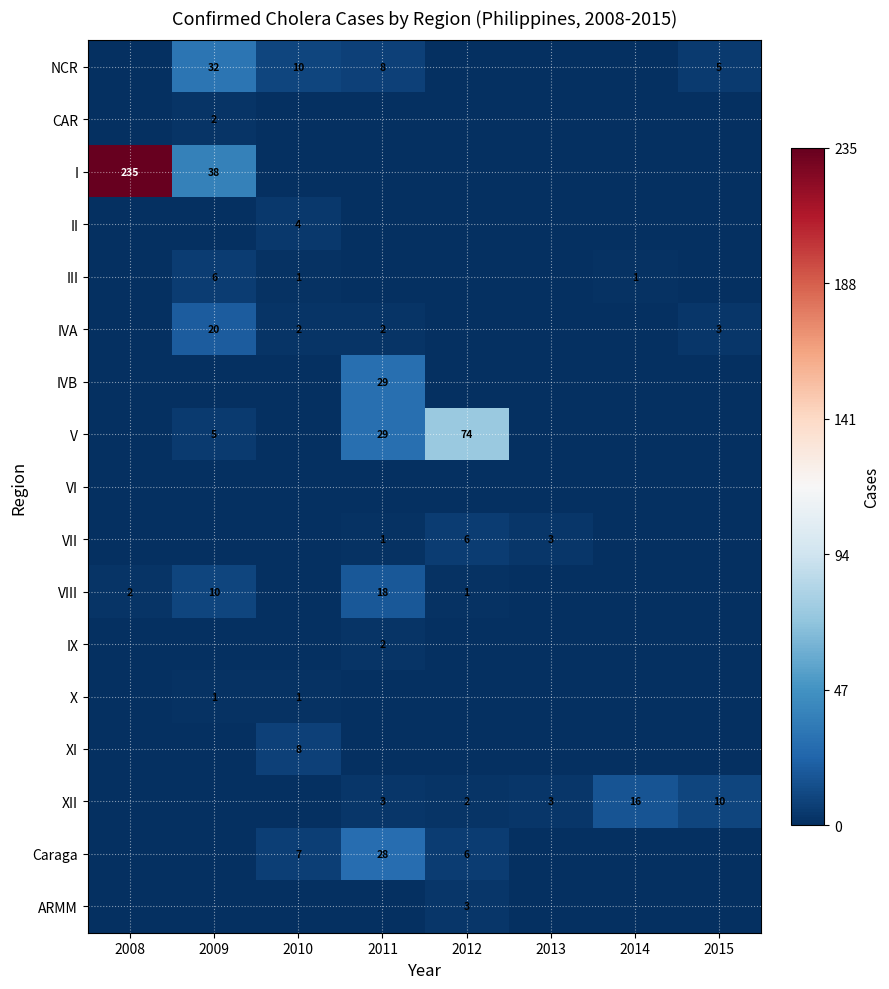

What is the sum of the VIII values at 2009 and 2012?

11